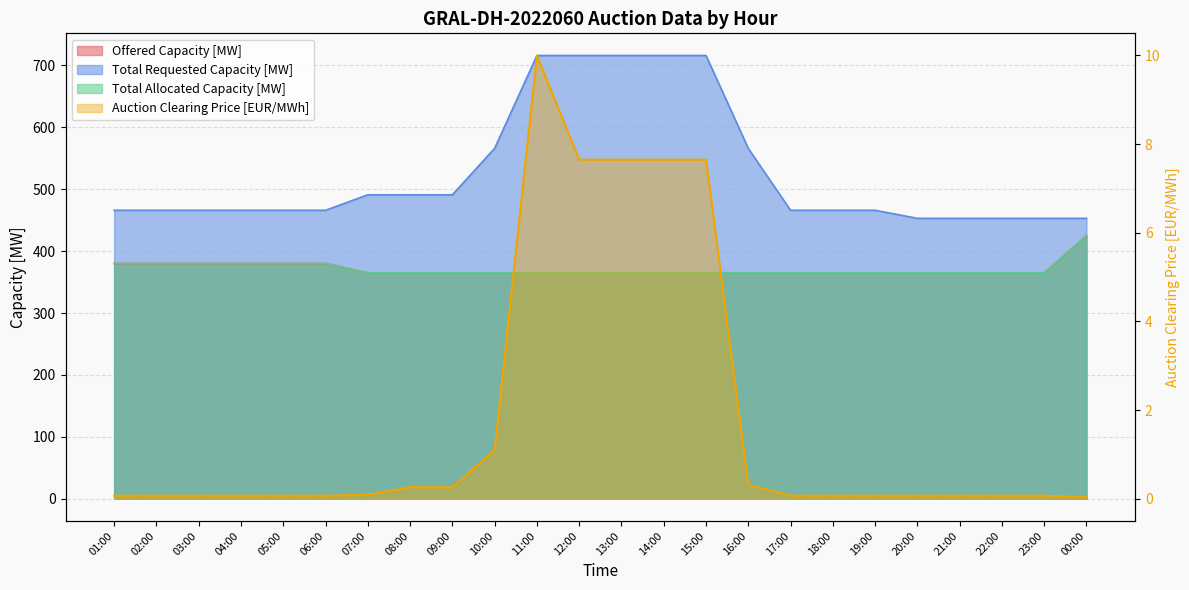

Which series changed the most between 13:00 and 00:00?

Total Requested Capacity [MW]